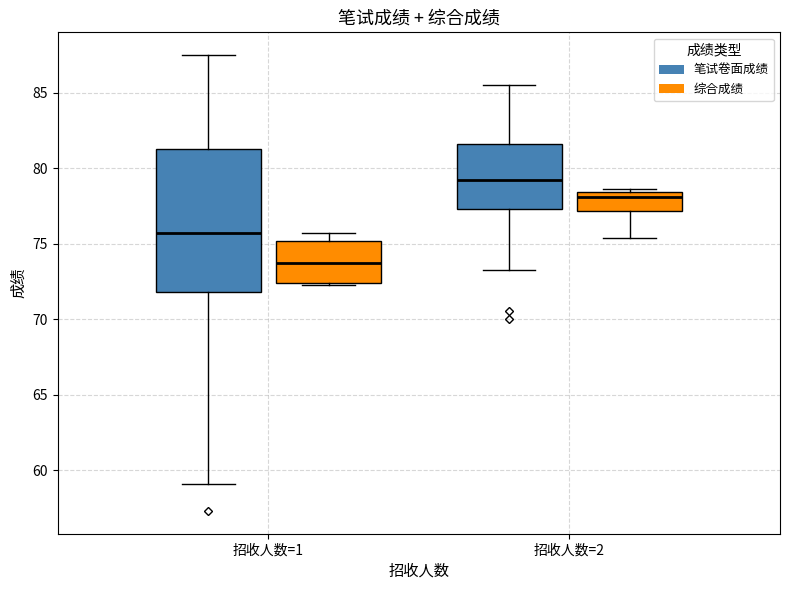

Reading left to right, read every box against the y-axis: the position of its median line, the range the box covers, and the ends of its whiskers. The values are not printed on the chart, so give them approximately, as read against the axis.

招收人数=1 (笔试卷面成绩): median 75.5, box 72.0 to 81.5, whiskers 59.0 to 87.5
招收人数=1 (综合成绩): median 73.5, box 72.5 to 75.0, whiskers 72.5 to 75.5
招收人数=2 (笔试卷面成绩): median 79.5, box 77.5 to 81.5, whiskers 73.0 to 85.5
招收人数=2 (综合成绩): median 78.0, box 77.0 to 78.5, whiskers 75.5 to 78.5 (just above the box's upper edge)